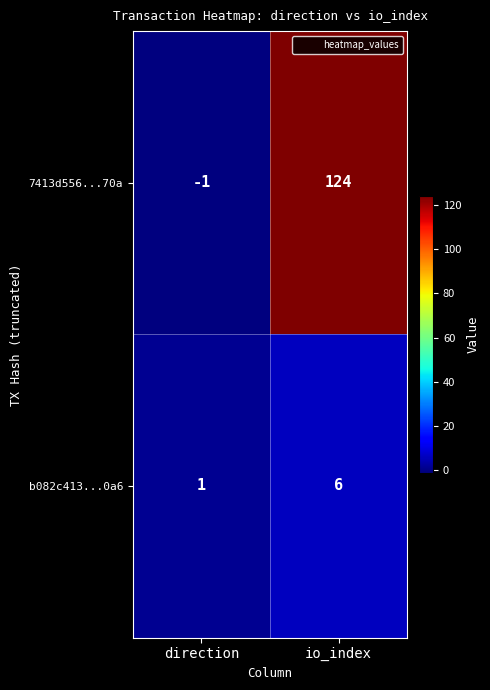

Which series changed the most between direction and io_index?

7413d556...70a